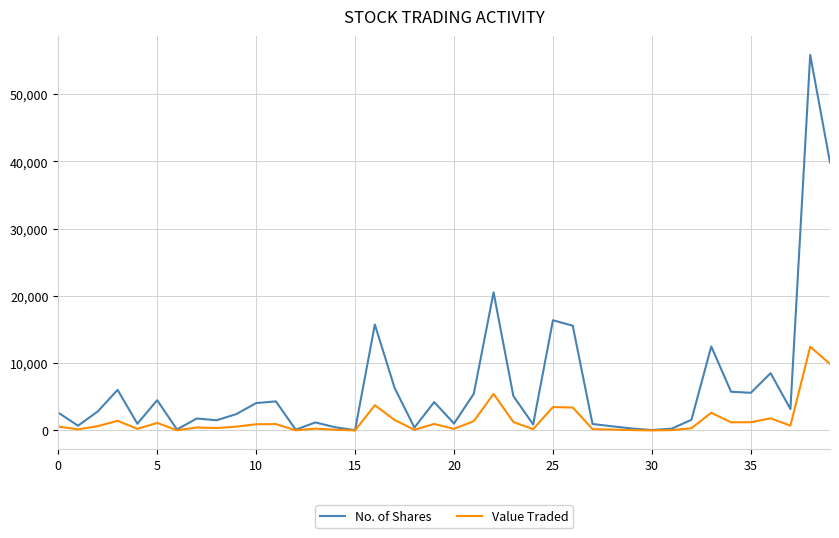

List the series in order of their overall mean, lowest first.

Value Traded, No. of Shares